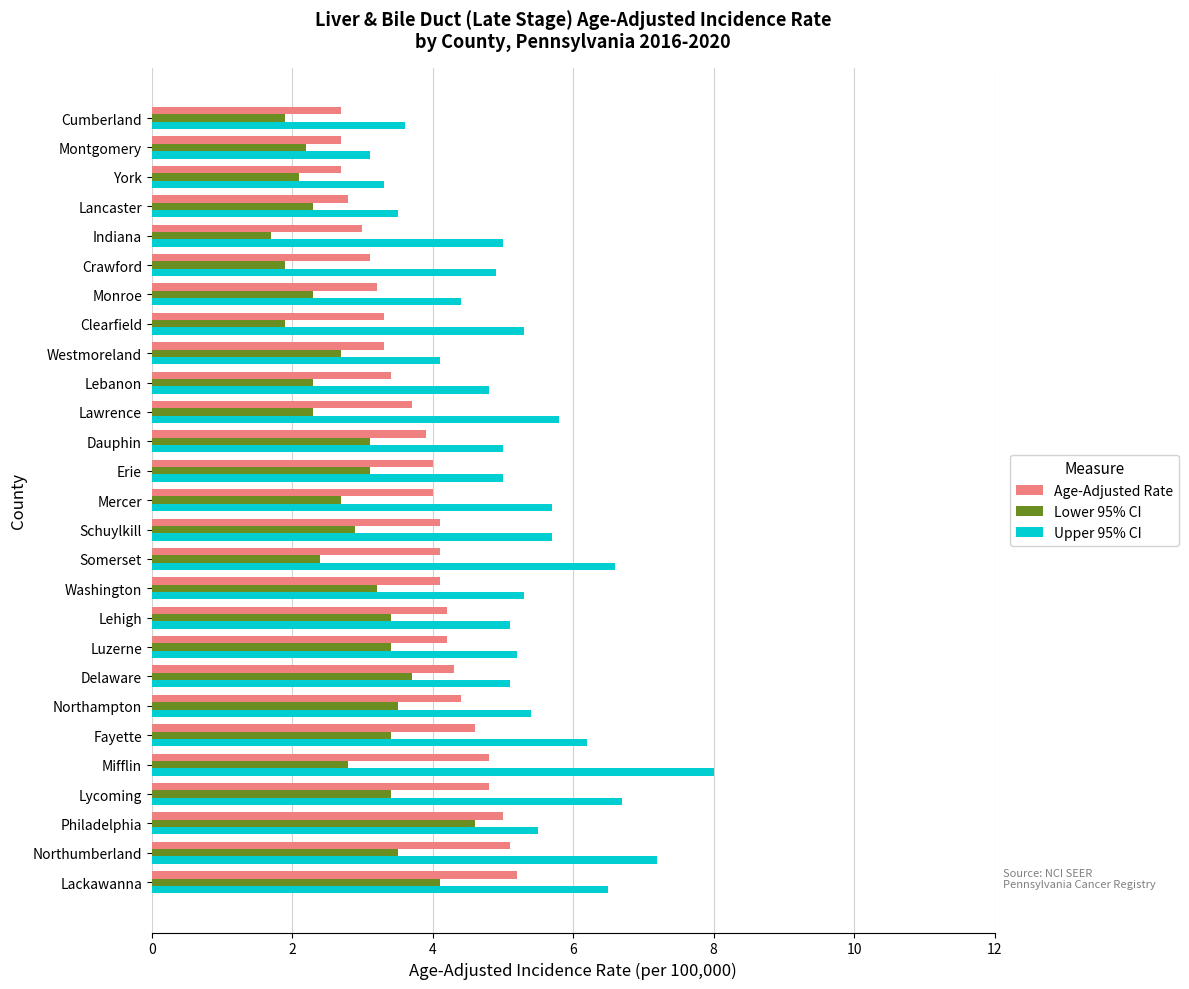

How many distinct data groups are displayed?

3